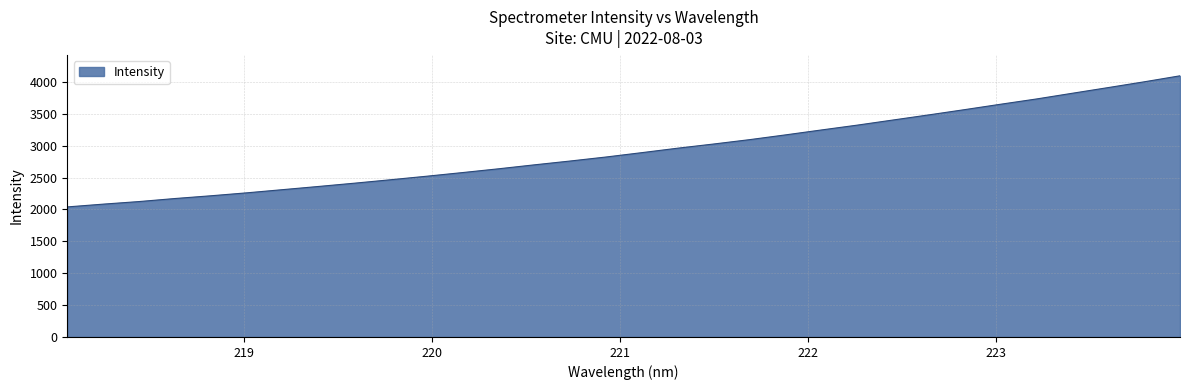

What is the smallest value displayed?

2039.6